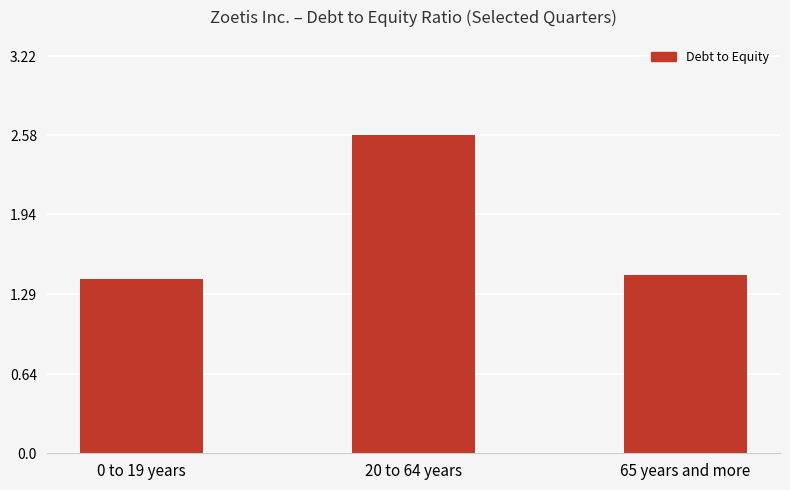

Which has a higher value, 20 to 64 years or 0 to 19 years?

20 to 64 years